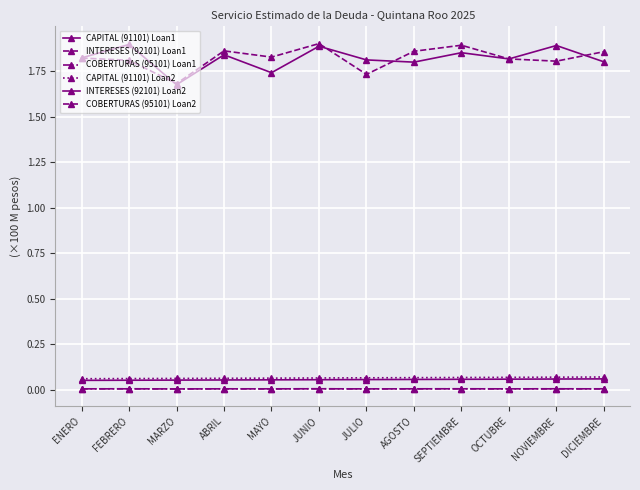

What is the value of the INTERESES (92101) Loan1 point at the 4th from the left?

1.9